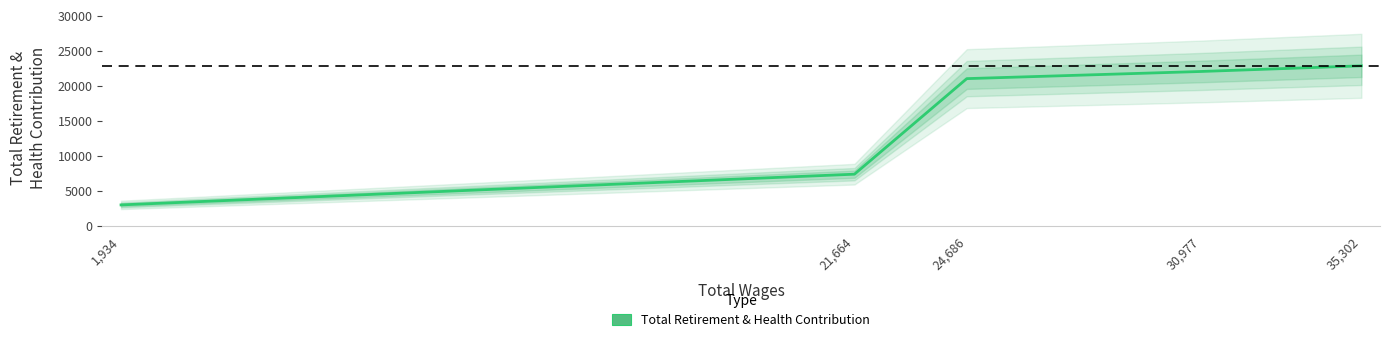

At which label is the value closest to 12910?

21,664